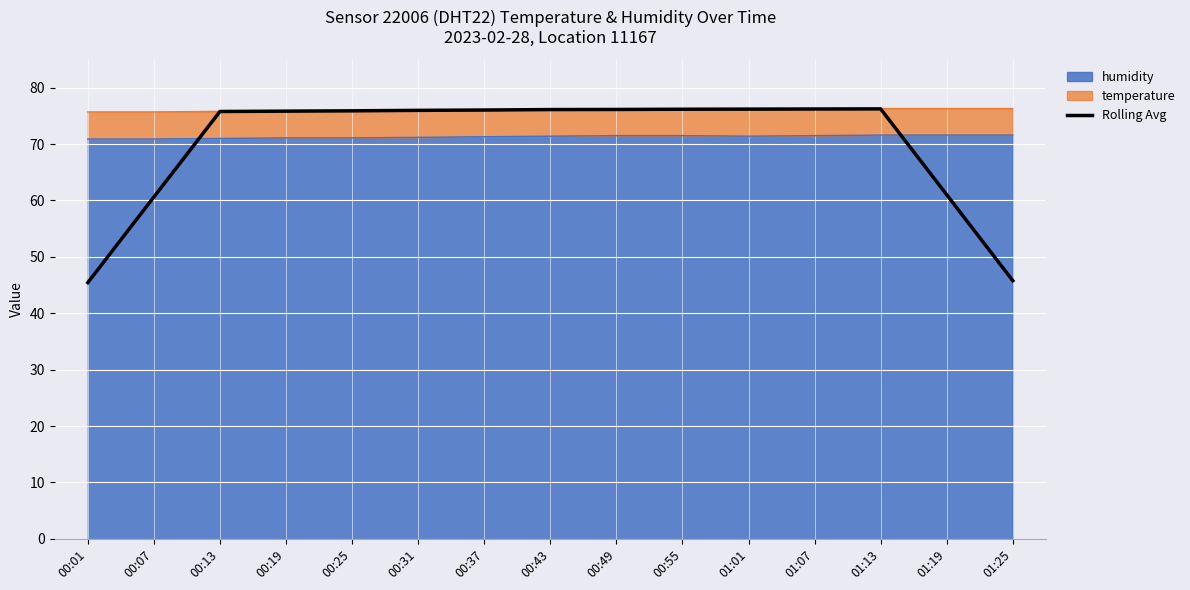

Reading right to left, list all the values displayed in this chart.

45.8	61.0	76.2	76.2	76.2	76.2	76.1	76.1	76.0	76.0	75.9	75.8	75.8	60.6	45.4